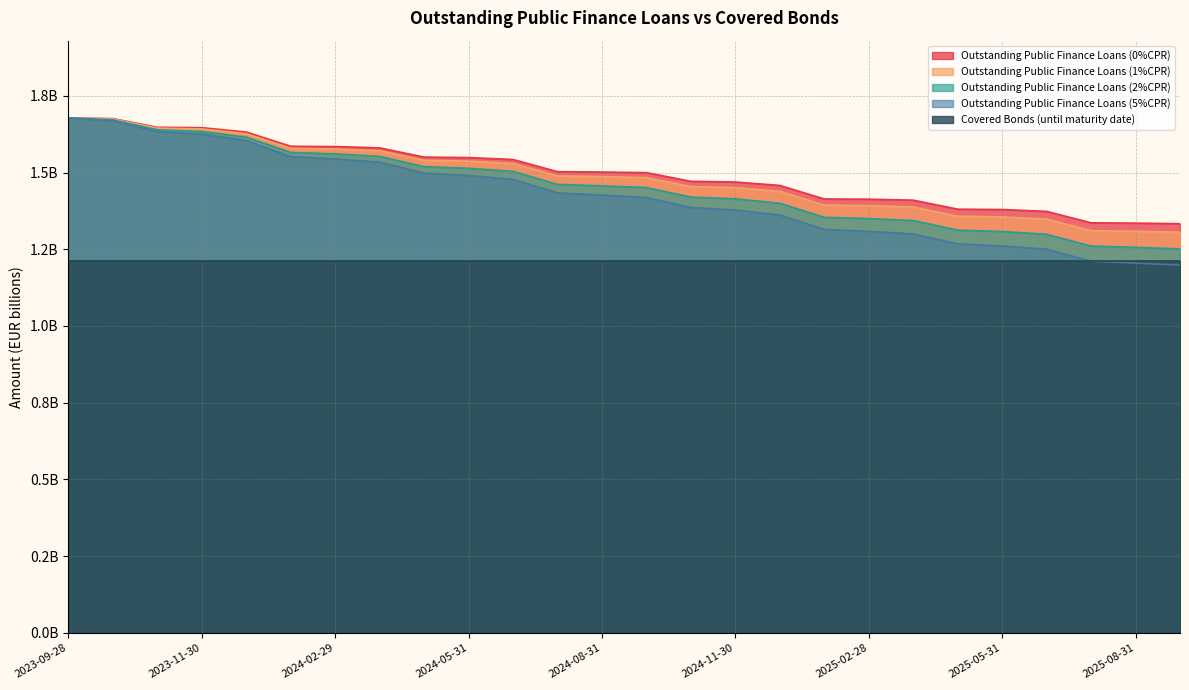

True or false: Outstanding Public Finance Loans (5%CPR) and Outstanding Public Finance Loans (0%CPR) intersect in this chart.

False